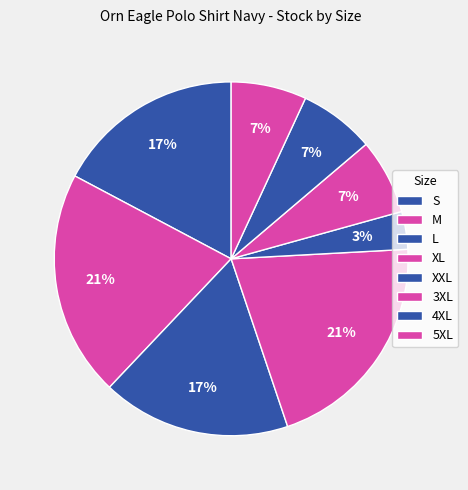

Is M the majority of the pie?

No